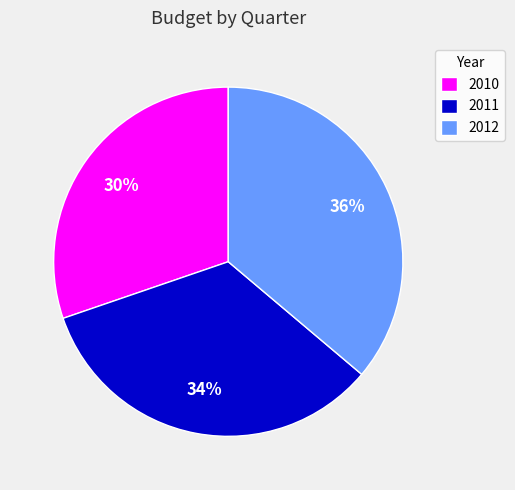

The 2010 slice represents 40% of the pie. True or false?

False